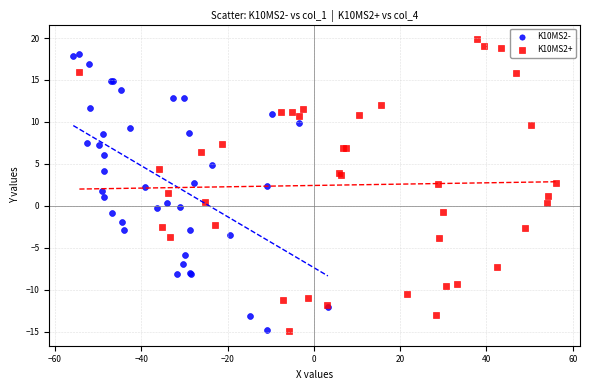

Which series has the largest Y range (max minus min)?

K10MS2+